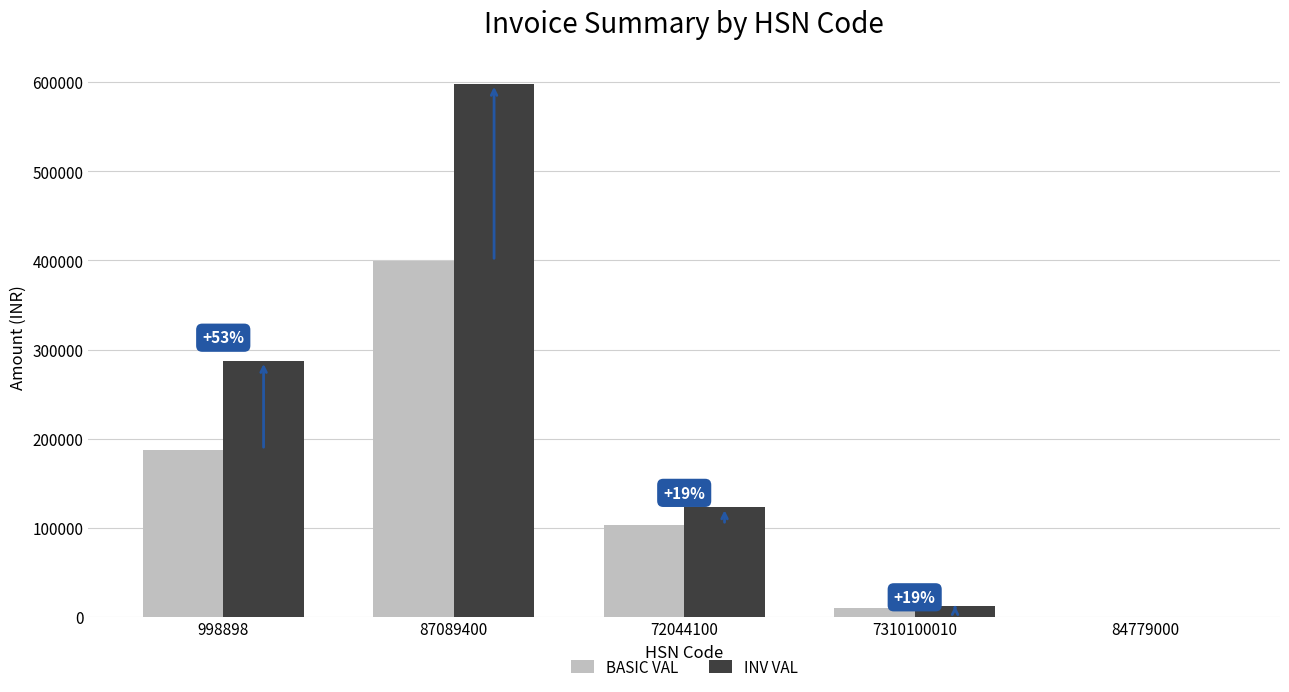

Reading right to left, list all the values displayed in this chart.

BASIC VAL: 0.0	10300.0	103075.0	399275.0	187320.1
INV VAL: 0.0	12275.5	122844.8	598100.8	287121.3